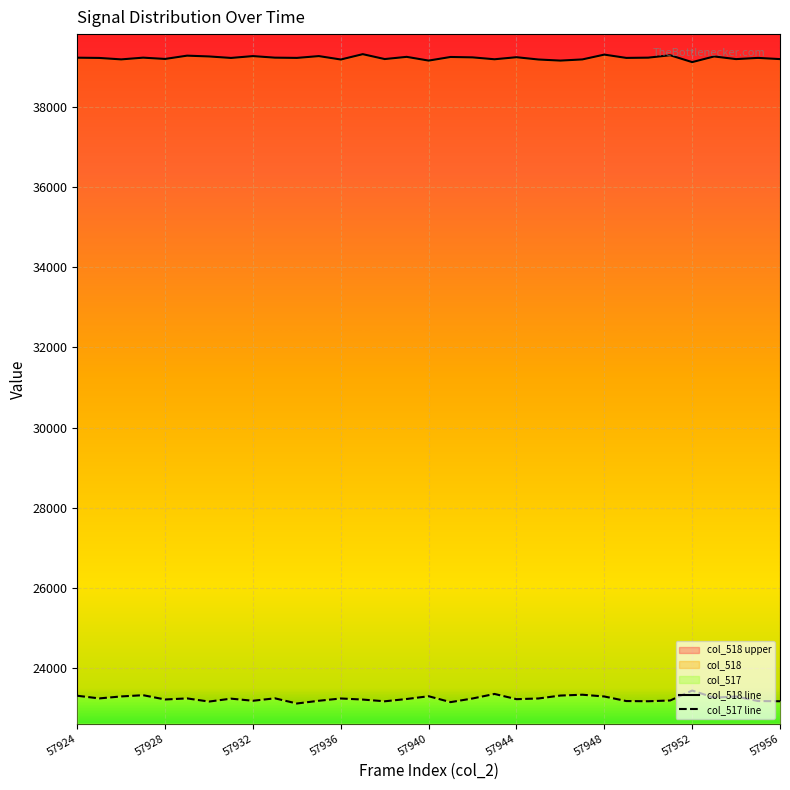

The col_518 line series shows 39261 at 57932. True or false?

True